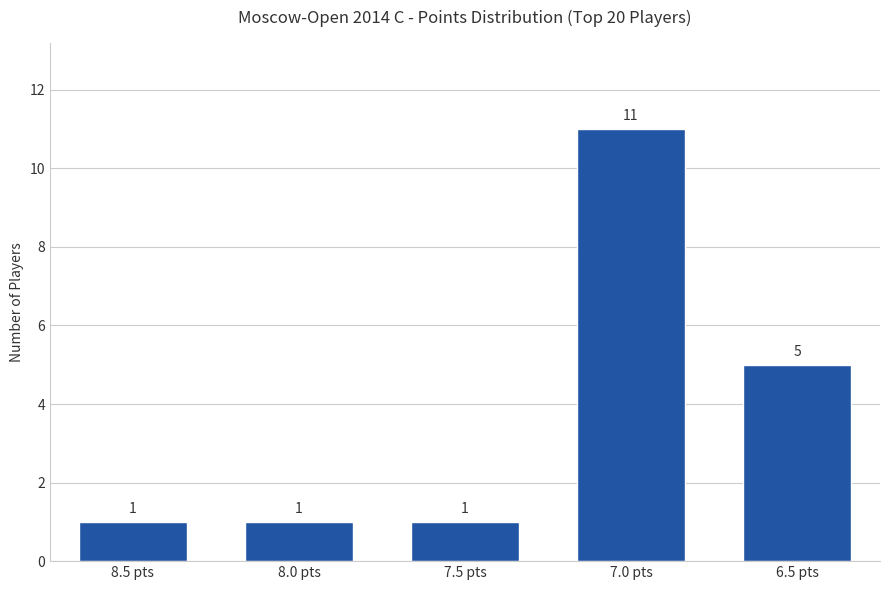

At which category does the chart reach its peak across all series?

7.0 pts